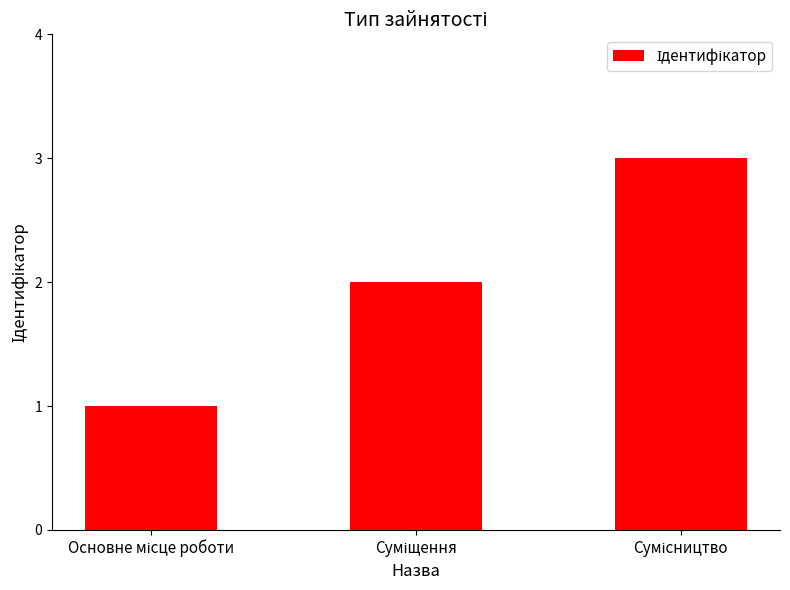

What is the average value?

2